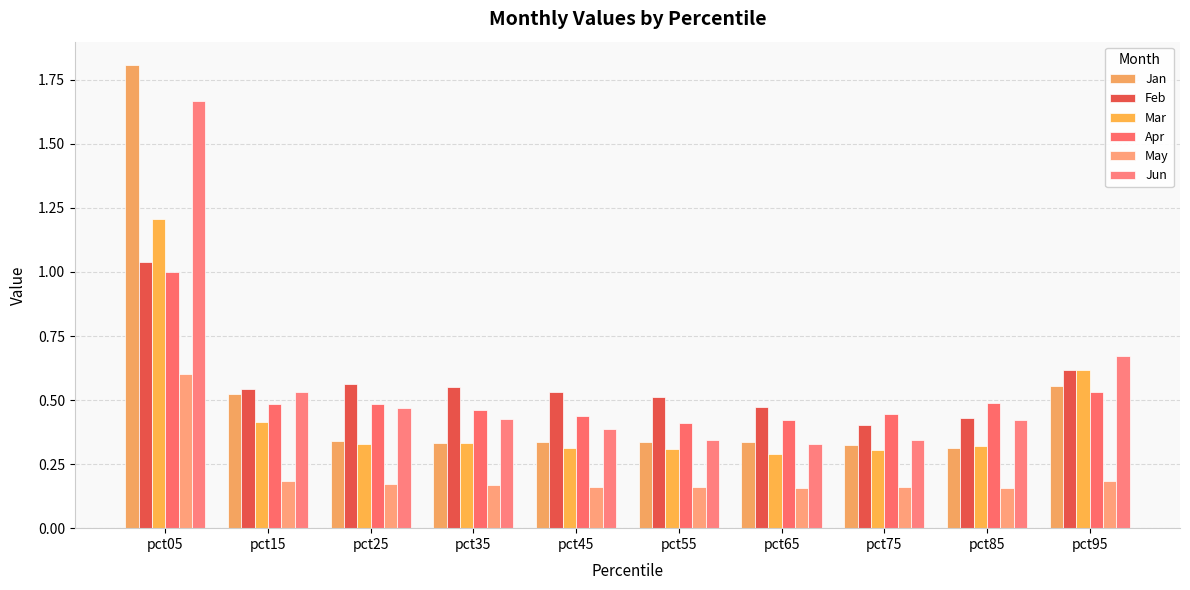

Reading left to right, extract all data points from this chart.

Jan: 1.8	0.5	0.3	0.3	0.3	0.3	0.3	0.3	0.3	0.6
Feb: 1.0	0.5	0.6	0.6	0.5	0.5	0.5	0.4	0.4	0.6
Mar: 1.2	0.4	0.3	0.3	0.3	0.3	0.3	0.3	0.3	0.6
Apr: 1.0	0.5	0.5	0.5	0.4	0.4	0.4	0.4	0.5	0.5
May: 0.6	0.2	0.2	0.2	0.2	0.2	0.2	0.2	0.2	0.2
Jun: 1.7	0.5	0.5	0.4	0.4	0.3	0.3	0.3	0.4	0.7